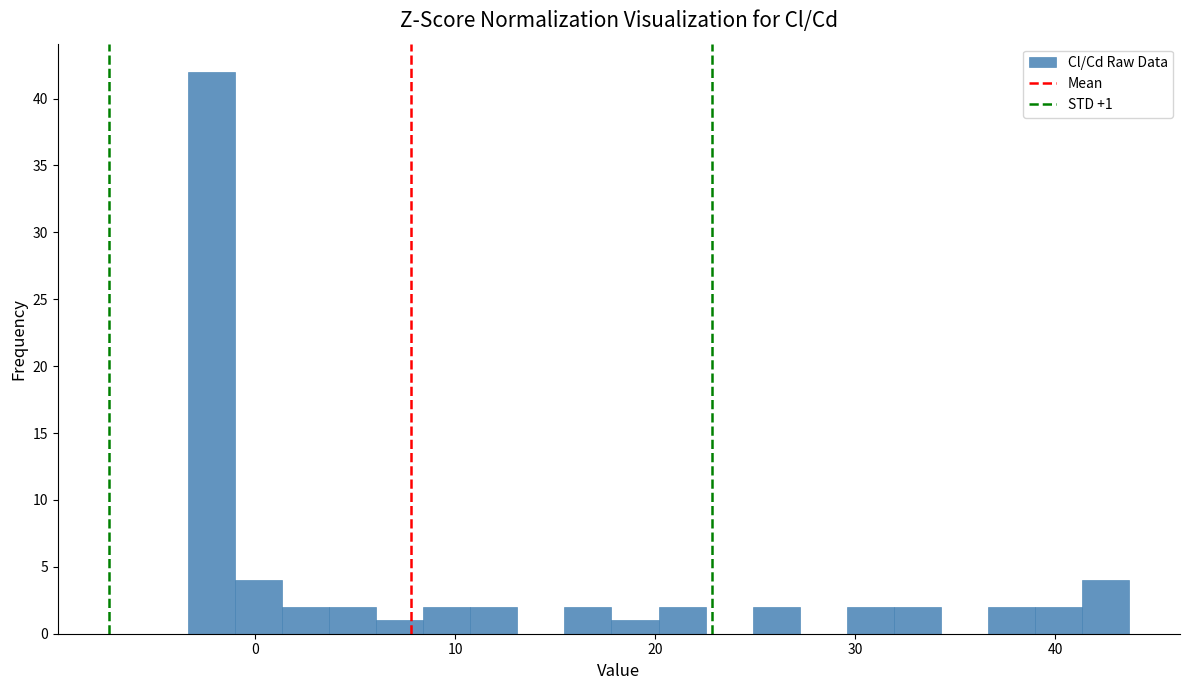

Around what value on the x-axis is the tallest bar? Give the approximate position of its centre, as read against the axis.

-2